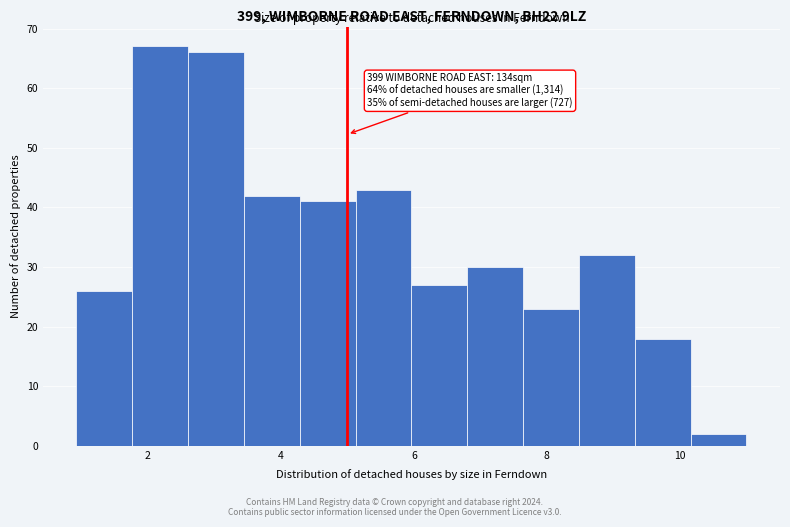

Over which range of the x-axis is the bar tallest?

1.8 to 2.6